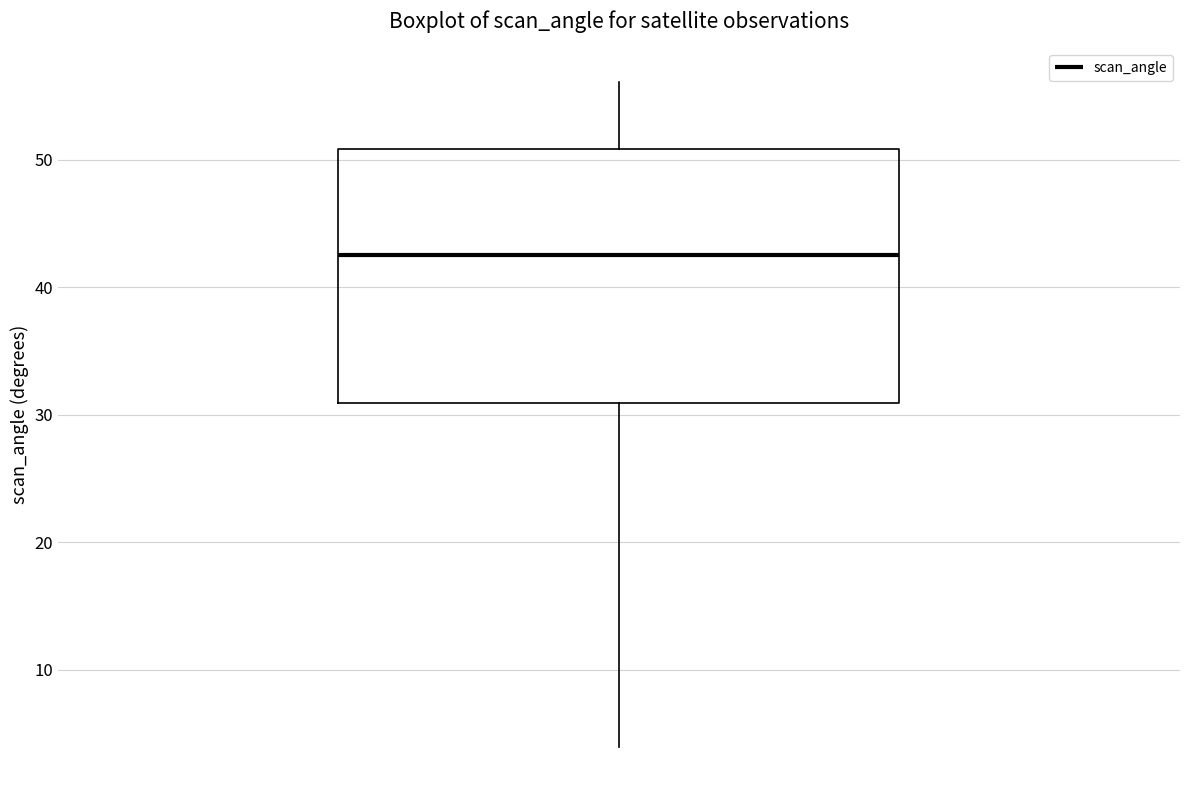

Transcribe this box plot: give where the median line is, the range the box spans, and where the two whiskers end, as read against the y-axis. The values are not printed on the chart, so give them approximately, as read against the axis.

median 43, box 31 to 51, whiskers 4 to 56